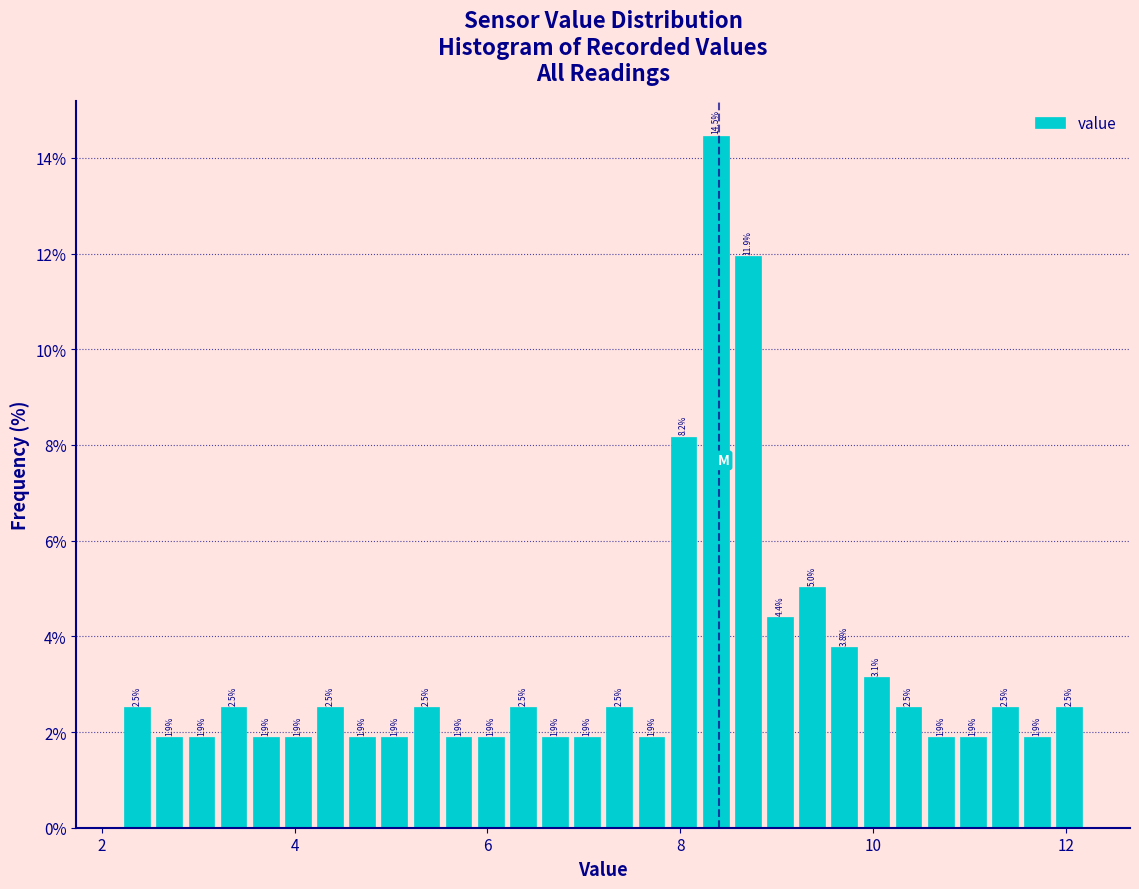

Around what value on the x-axis is the tallest bar? Give the approximate position of its centre, as read against the axis.

8.4